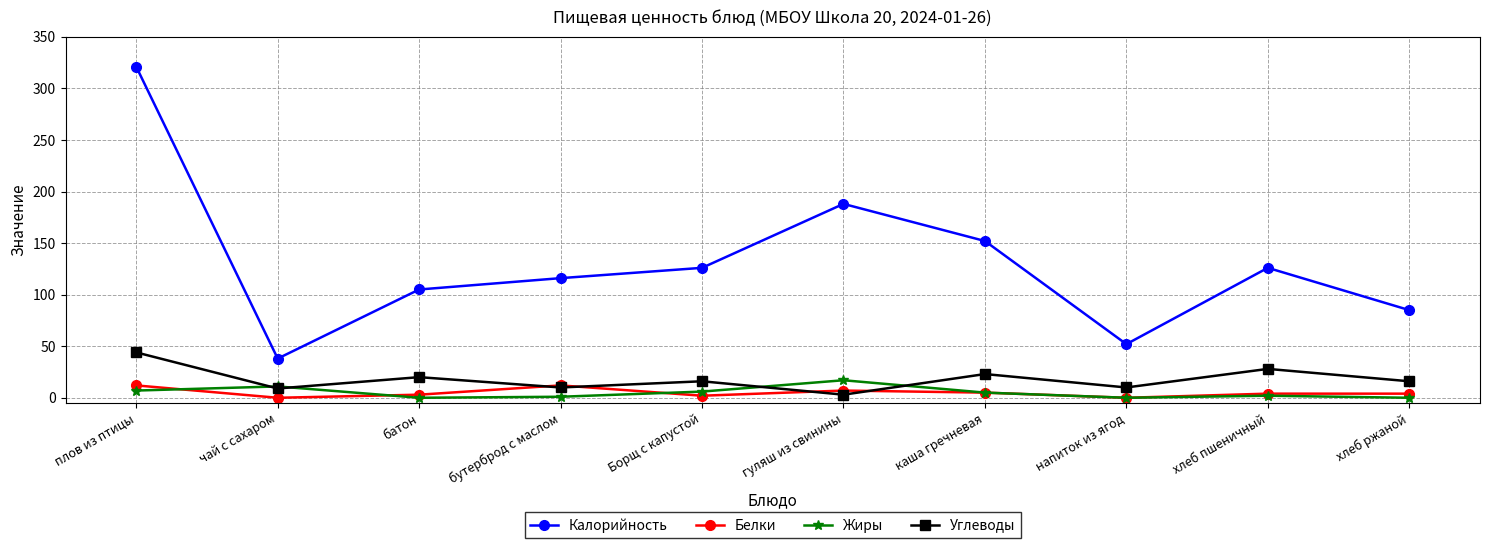

True or false: Жиры and Калорийность intersect in this chart.

False